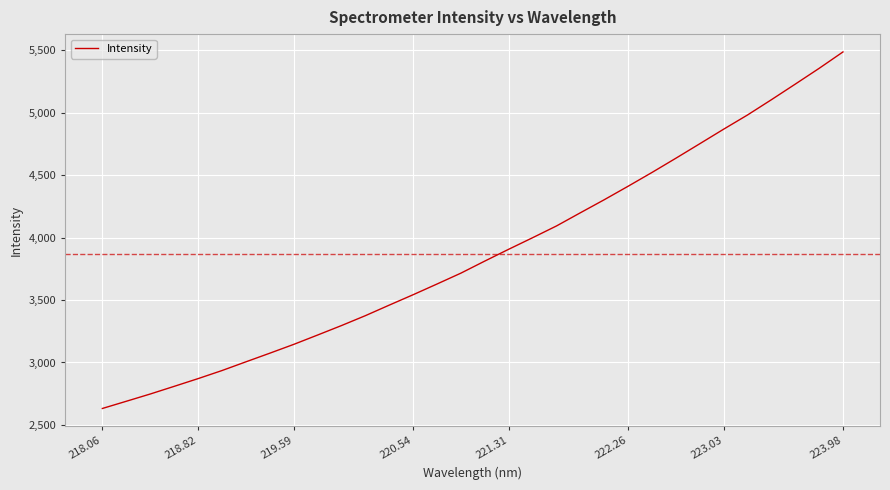

What is the maximum value shown in the chart?

5487.3